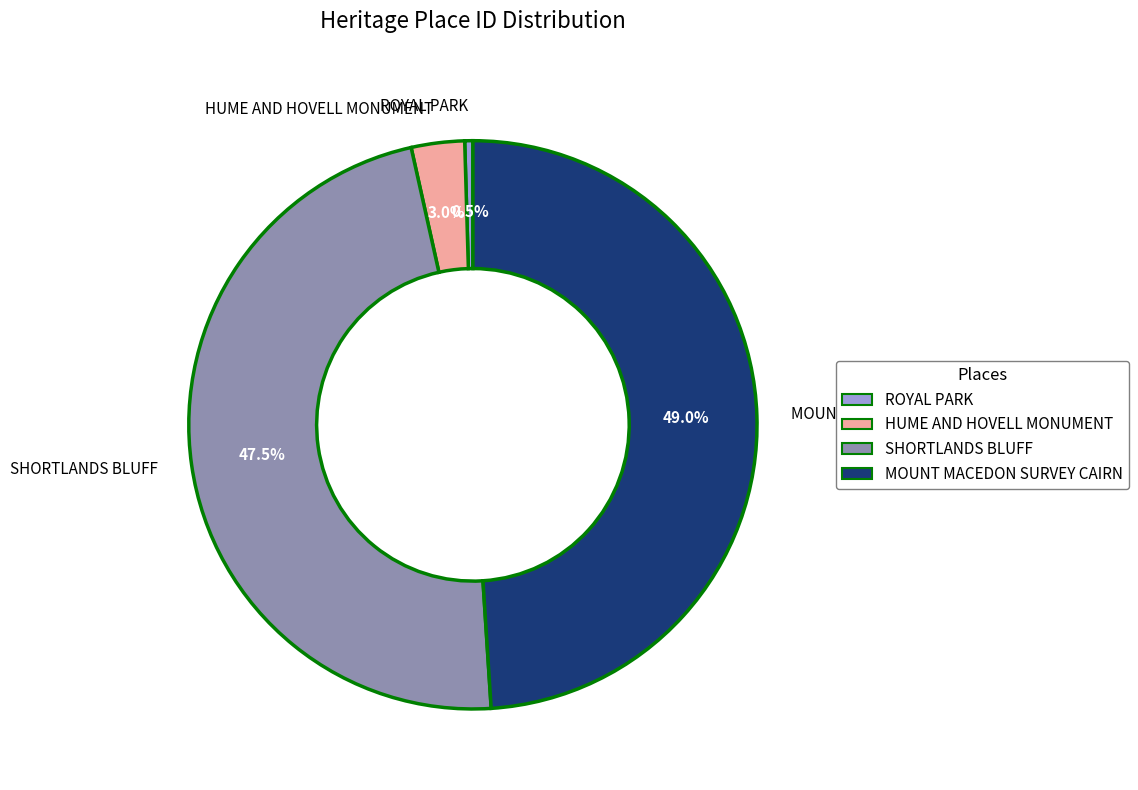

Which has a higher value, MOUNT MACEDON SURVEY CAIRN or SHORTLANDS BLUFF?

MOUNT MACEDON SURVEY CAIRN